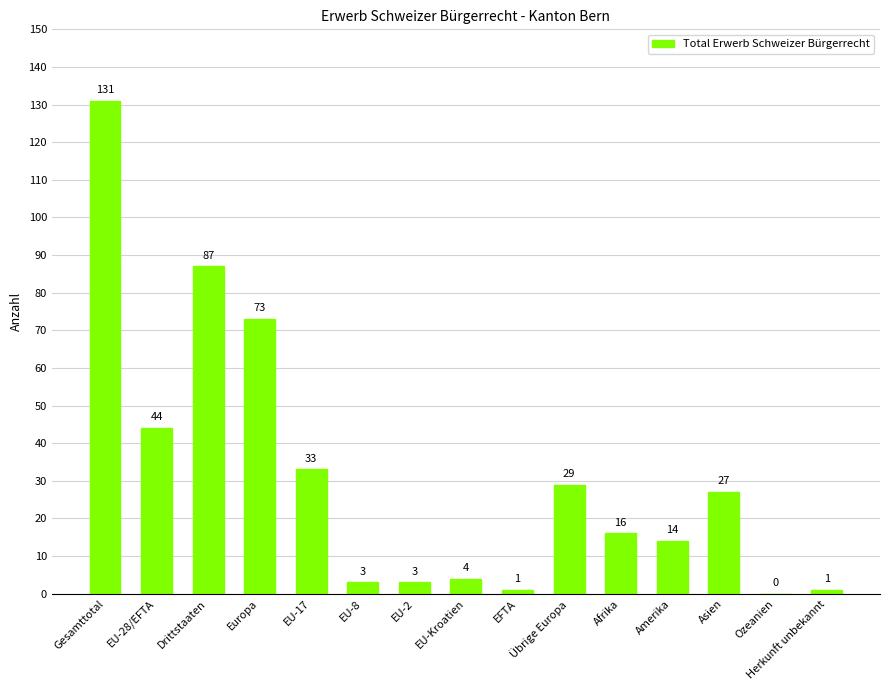

At which label does the data first exceed 16?

Gesamttotal